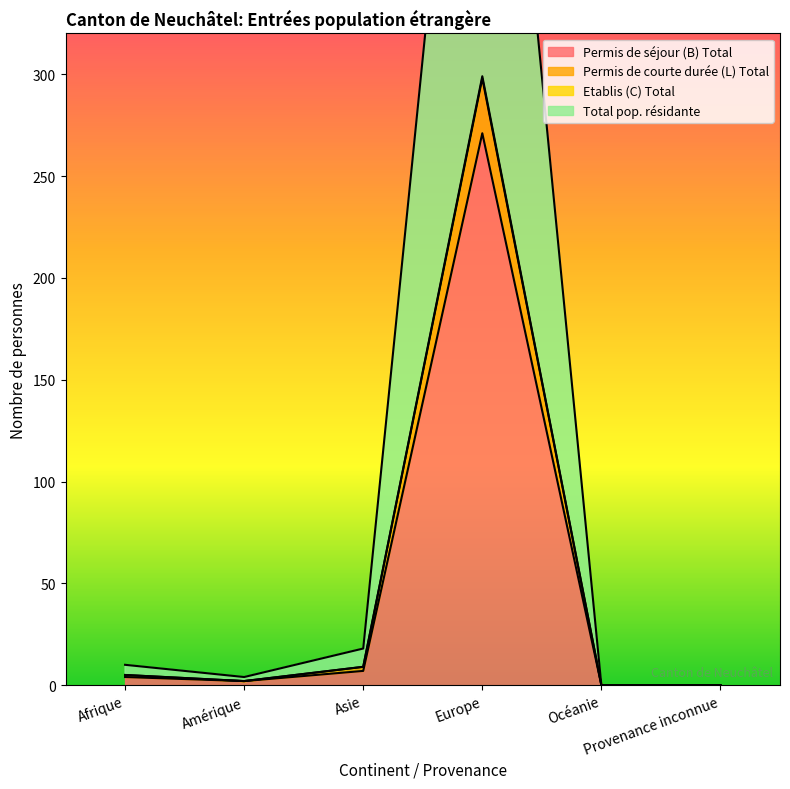

Which series has the largest total across all categories?

Total pop. résidante